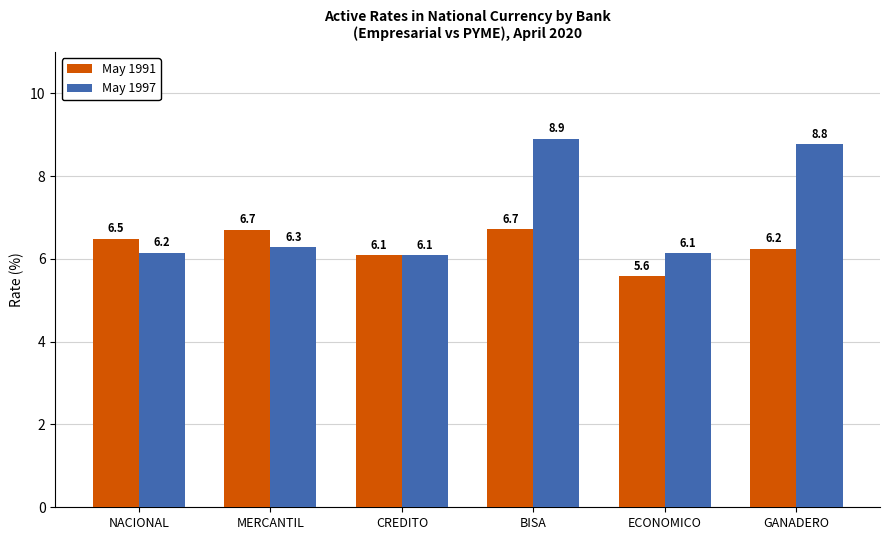

How many categories are shown in the chart?

6